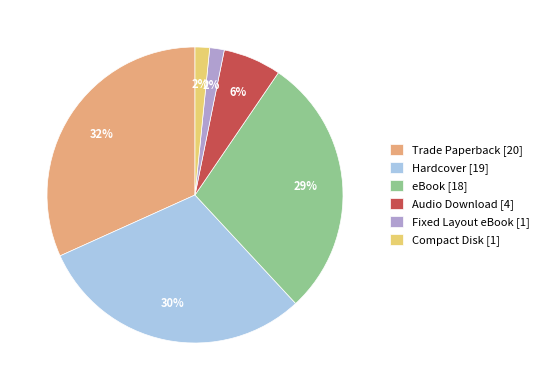

To the nearest percent, what is the combined percentage of eBook and Trade Paperback?

60%